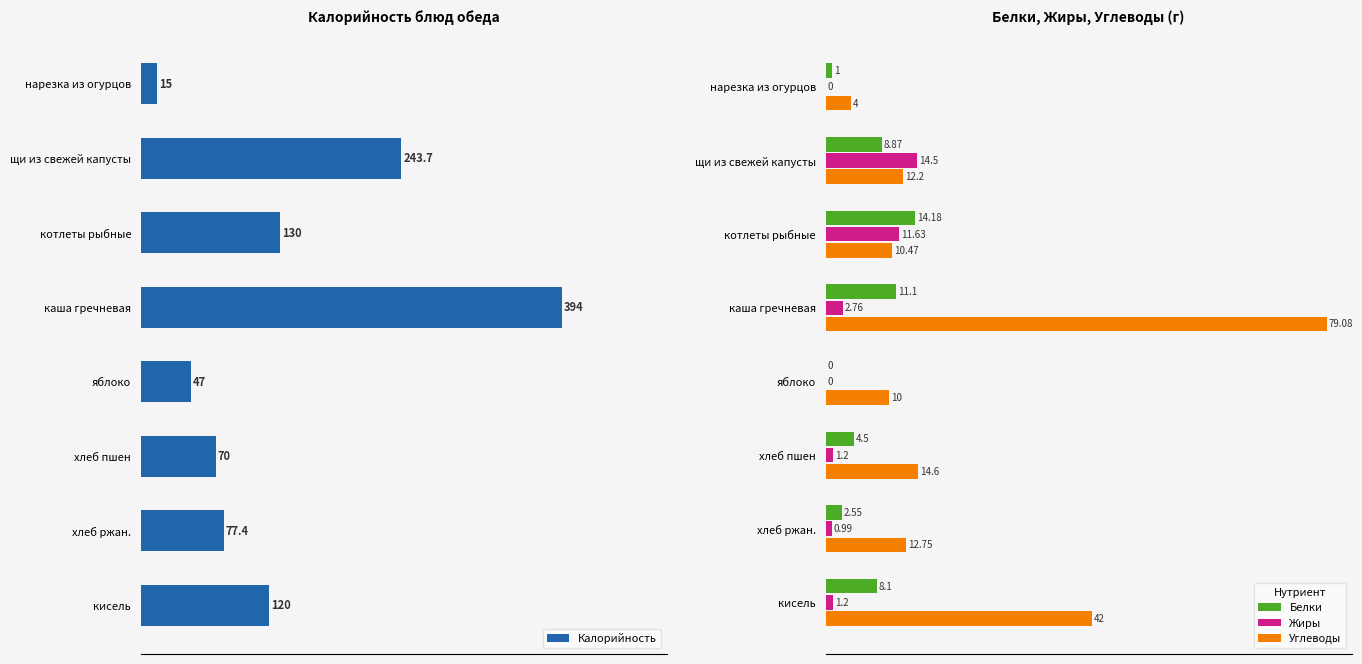

What are all the series names shown in the legend?

Калорийность, Белки, Жиры, Углеводы